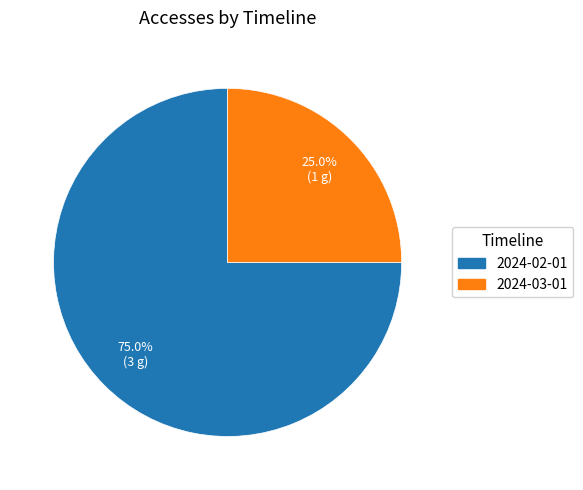

Count the number of slices in the pie.

2